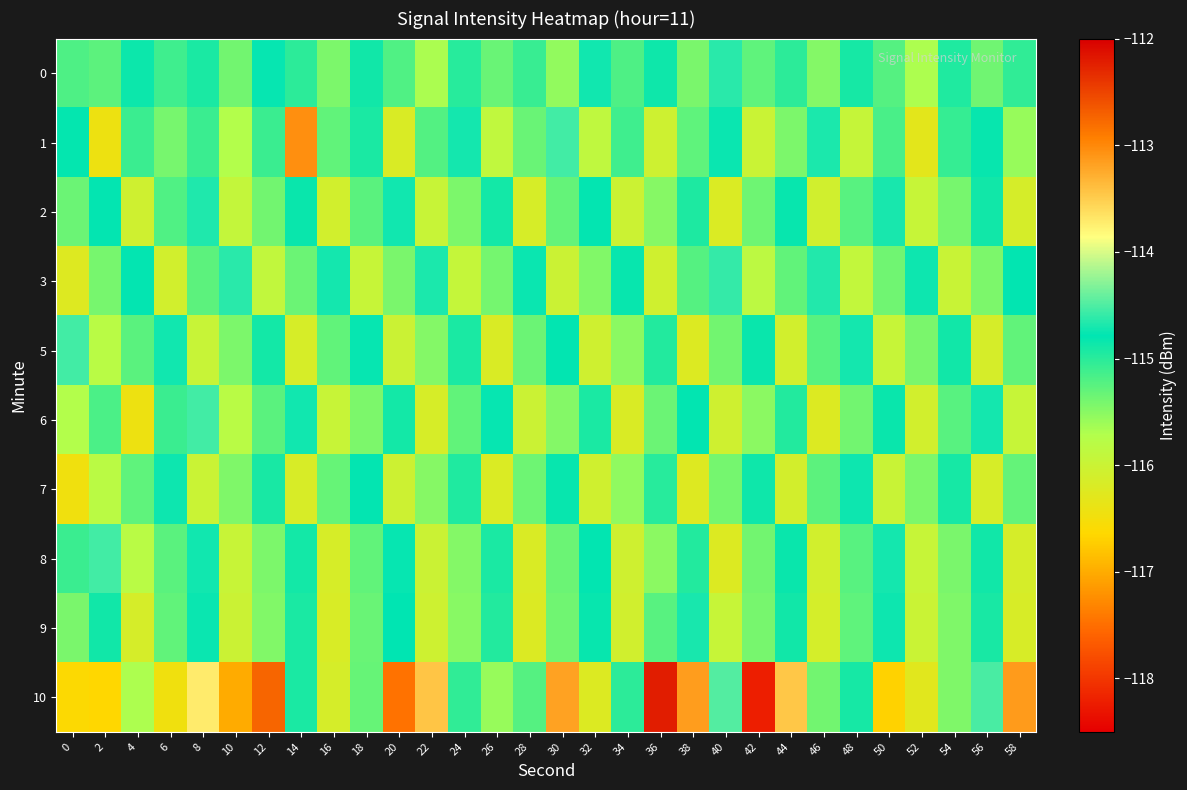

Reading left to right, what are all the values shown in this chart?

0: 0=-115.2	2=-115.3	4=-114.8	6=-115.1	8=-114.9	10=-115.4	12=-114.8	14=-115.0	16=-115.4	18=-114.9	20=-115.2	22=-115.7	24=-115.0	26=-115.3	28=-115.1	30=-115.5	32=-114.7	34=-115.2	36=-114.9	38=-115.4	40=-114.6	42=-115.3	44=-115.0	46=-115.5	48=-114.9	50=-115.2	52=-115.7	54=-115.0	56=-115.4	58=-115.0
1: 0=-114.8	2=-116.4	4=-115.1	6=-115.4	8=-115.1	10=-115.7	12=-115.1	14=-113.0	16=-115.3	18=-114.9	20=-116.2	22=-115.2	24=-114.7	26=-115.9	28=-115.3	30=-114.5	32=-115.9	34=-115.1	36=-116.0	38=-115.3	40=-114.8	42=-116.0	44=-115.4	46=-114.7	48=-115.9	50=-115.2	52=-116.3	54=-115.1	56=-114.8	58=-115.6
2: 0=-115.3	2=-114.8	4=-116.0	6=-115.2	8=-114.7	10=-115.9	12=-115.4	14=-114.8	16=-116.1	18=-115.3	20=-114.7	22=-116.0	24=-115.4	26=-114.9	28=-116.2	30=-115.3	32=-114.8	34=-116.0	36=-115.5	38=-114.9	40=-116.2	42=-115.4	44=-114.8	46=-116.1	48=-115.2	50=-114.7	52=-116.0	54=-115.4	56=-114.9	58=-116.1
3: 0=-116.2	2=-115.4	4=-114.8	6=-116.1	8=-115.3	10=-114.6	12=-115.9	14=-115.3	16=-114.7	18=-116.0	20=-115.4	22=-114.7	24=-115.9	26=-115.4	28=-114.8	30=-116.0	32=-115.5	34=-114.8	36=-116.1	38=-115.2	40=-114.6	42=-115.8	44=-115.3	46=-114.7	48=-115.9	50=-115.4	52=-114.7	54=-116.0	56=-115.4	58=-114.8
5: 0=-114.5	2=-115.8	4=-115.3	6=-114.7	8=-116.0	10=-115.4	12=-114.9	14=-116.1	16=-115.3	18=-114.8	20=-116.0	22=-115.5	24=-114.9	26=-116.2	28=-115.3	30=-114.8	32=-116.0	34=-115.5	36=-115.0	38=-116.2	40=-115.4	42=-114.8	44=-116.1	46=-115.2	48=-114.7	50=-116.0	52=-115.4	54=-114.9	56=-116.1	58=-115.3
6: 0=-115.7	2=-115.2	4=-116.4	6=-115.1	8=-114.5	10=-115.8	12=-115.3	14=-114.7	16=-116.0	18=-115.4	20=-114.9	22=-116.1	24=-115.3	26=-114.8	28=-116.0	30=-115.5	32=-114.9	34=-116.2	36=-115.3	38=-114.8	40=-116.0	42=-115.5	44=-115.0	46=-116.2	48=-115.4	50=-114.8	52=-116.1	54=-115.2	56=-114.7	58=-116.0
7: 0=-116.5	2=-115.8	4=-115.3	6=-114.7	8=-116.0	10=-115.5	12=-114.9	14=-116.2	16=-115.3	18=-114.8	20=-116.0	22=-115.5	24=-115.0	26=-116.2	28=-115.4	30=-114.8	32=-116.1	34=-115.5	36=-115.0	38=-116.2	40=-115.4	42=-114.9	44=-116.1	46=-115.3	48=-114.7	50=-116.0	52=-115.4	54=-114.9	56=-116.2	58=-115.3
8: 0=-115.1	2=-114.5	4=-115.8	6=-115.3	8=-114.7	10=-116.0	12=-115.4	14=-114.9	16=-116.1	18=-115.3	20=-114.8	22=-116.0	24=-115.5	26=-114.9	28=-116.2	30=-115.3	32=-114.8	34=-116.0	36=-115.5	38=-115.0	40=-116.2	42=-115.4	44=-114.8	46=-116.1	48=-115.2	50=-114.7	52=-116.0	54=-115.4	56=-114.9	58=-116.1
9: 0=-115.4	2=-114.9	4=-116.1	6=-115.3	8=-114.8	10=-116.0	12=-115.5	14=-114.9	16=-116.2	18=-115.3	20=-114.8	22=-116.0	24=-115.5	26=-115.0	28=-116.2	30=-115.4	32=-114.8	34=-116.1	36=-115.2	38=-114.7	40=-116.0	42=-115.4	44=-114.9	46=-116.1	48=-115.3	50=-114.7	52=-116.0	54=-115.5	56=-114.9	58=-116.2
10: 0=-116.6	2=-116.7	4=-115.7	6=-116.5	8=-113.7	10=-117.0	12=-112.7	14=-114.9	16=-116.1	18=-115.3	20=-117.5	22=-113.4	24=-115.0	26=-115.6	28=-115.2	30=-113.2	32=-116.2	34=-115.0	36=-112.2	38=-113.2	40=-114.5	42=-118.2	44=-113.5	46=-115.4	48=-114.9	50=-116.7	52=-116.3	54=-115.5	56=-114.5	58=-113.1